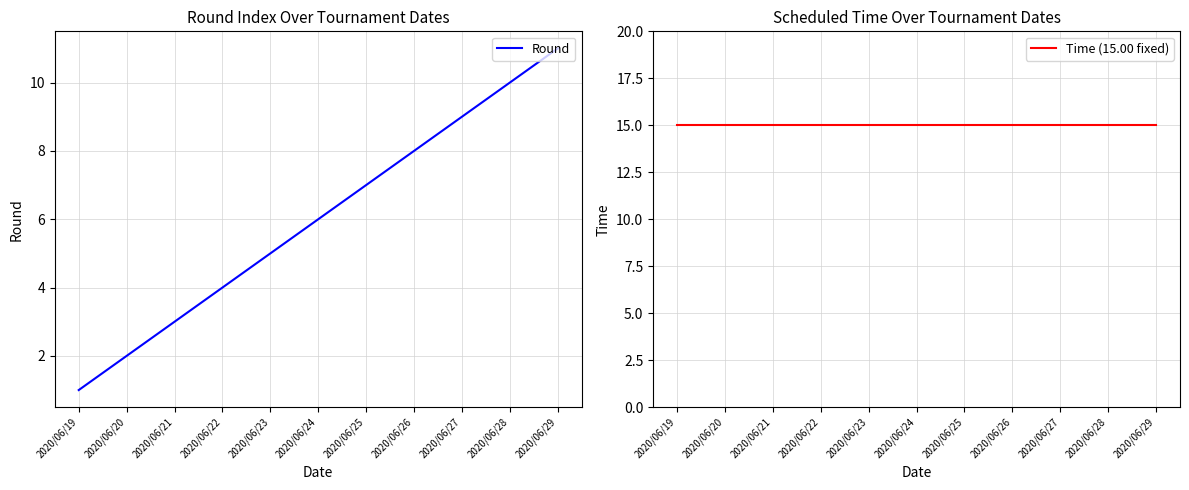

The Time (15.00 fixed) series shows 15 at 2020/06/22. True or false?

True